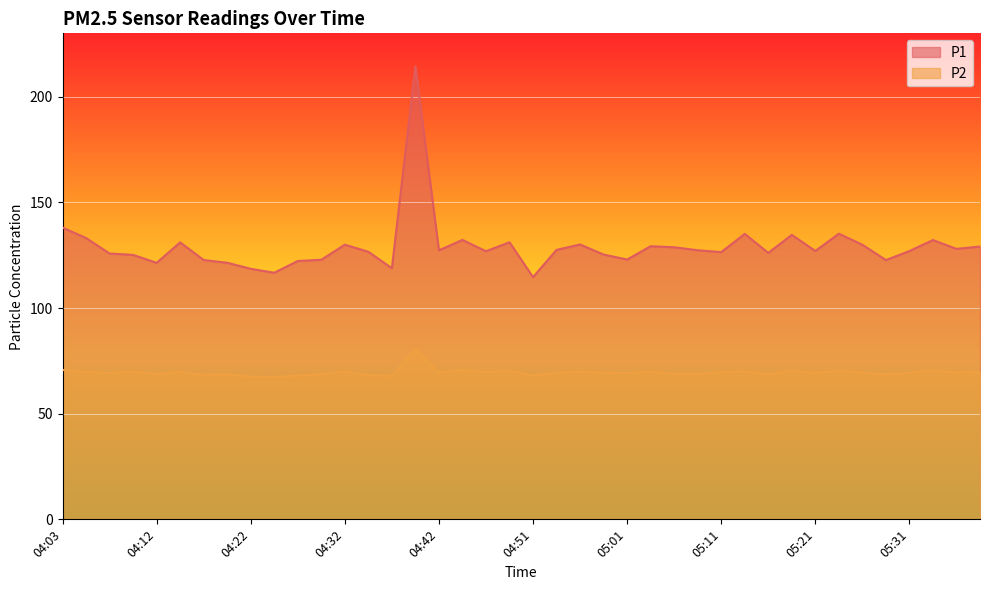

What is the difference between the P2 values at 05:23 and 04:37?

2.6